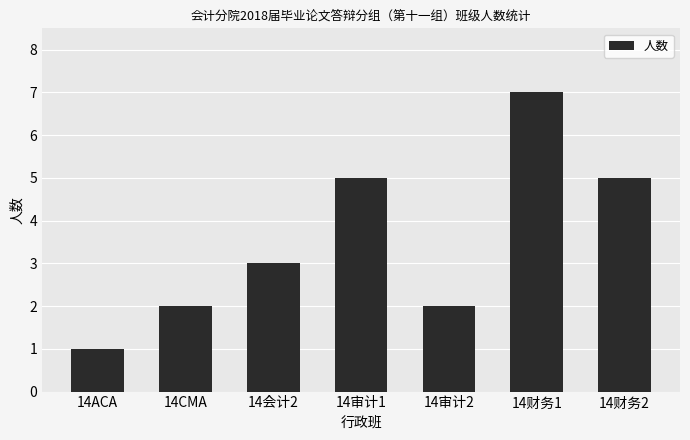

How many data points are less than 3?

3